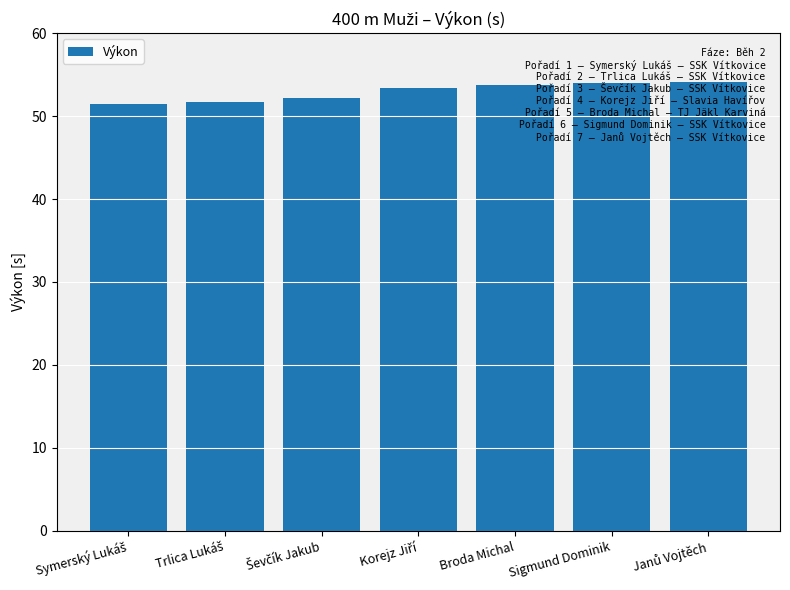

What is the greatest value displayed?

54.1